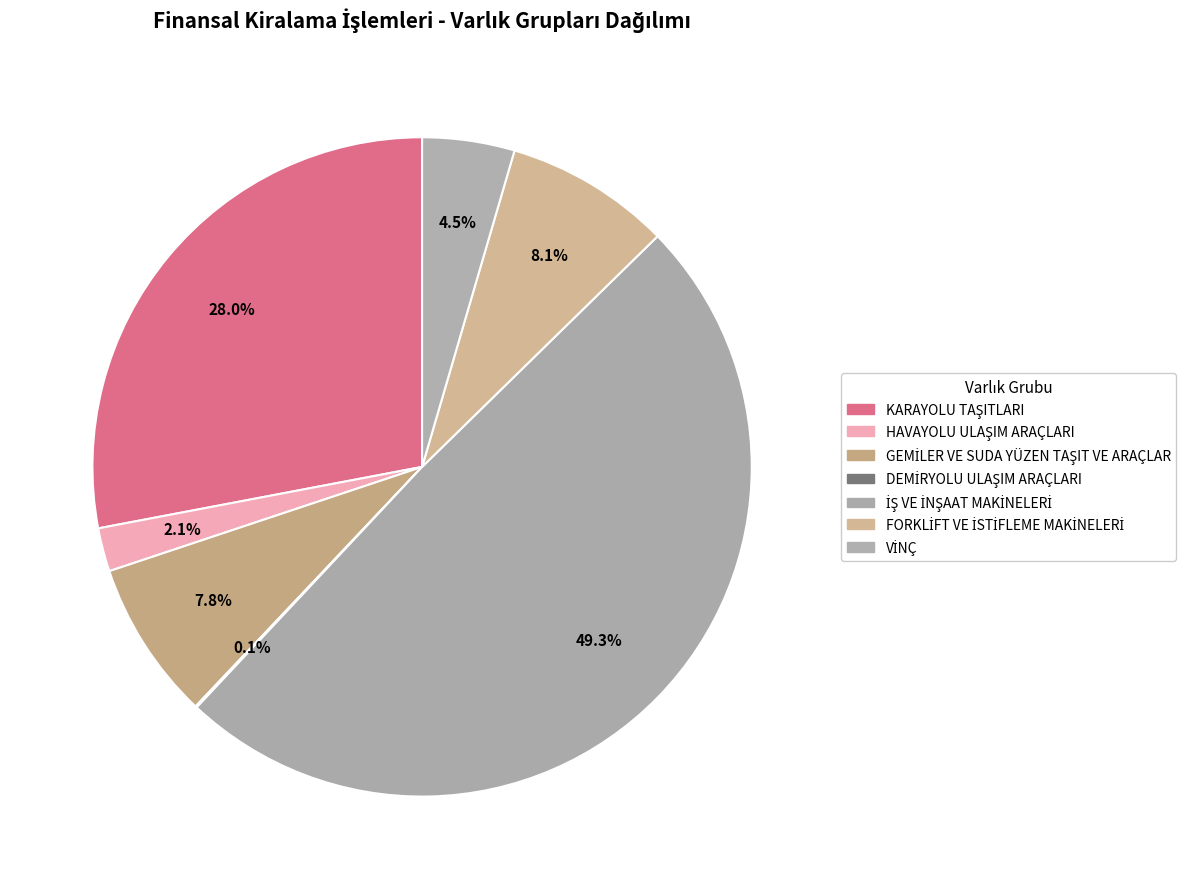

To the nearest percent, what is the combined percentage of DEMİRYOLU ULAŞIM ARAÇLARI and HAVAYOLU ULAŞIM ARAÇLARI?

2%